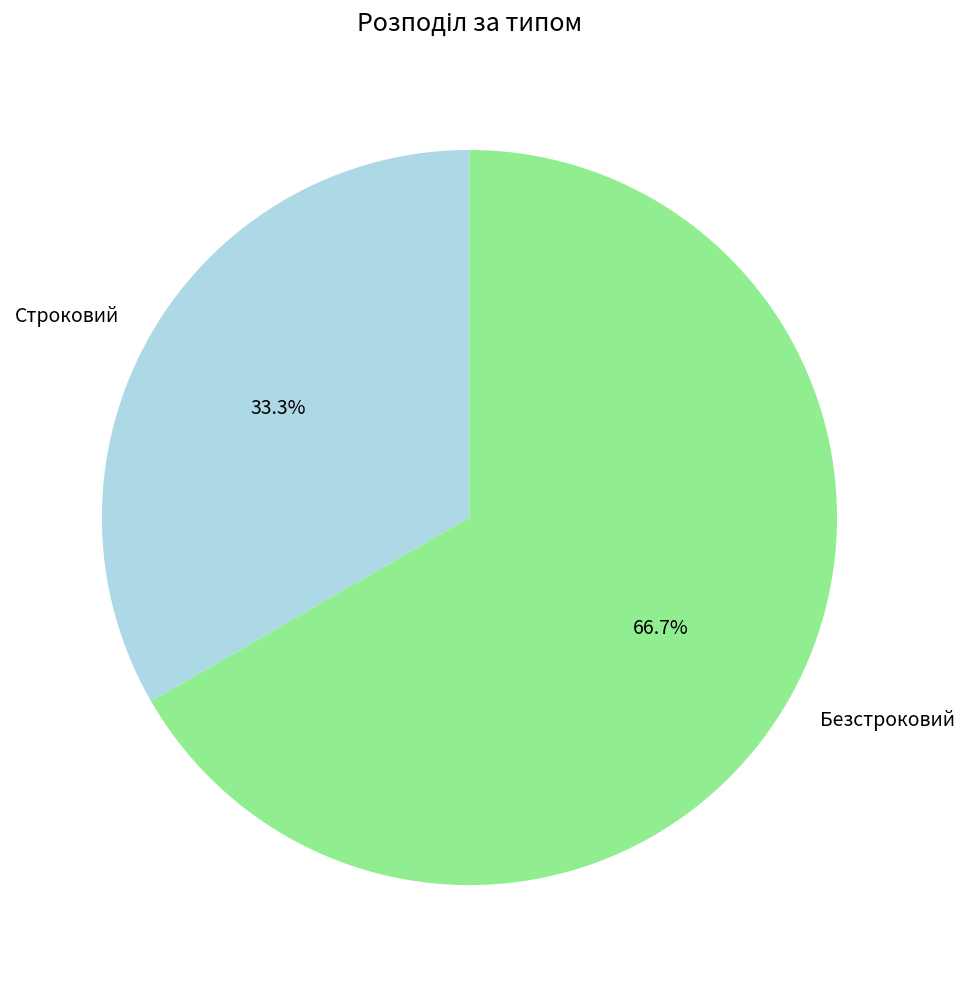

To the nearest percent, what is the difference between the largest and smallest slice percentages?

33%